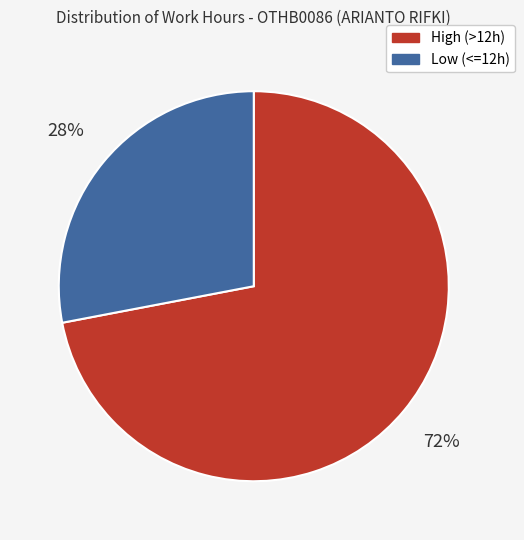

How many segments does this pie chart have?

2